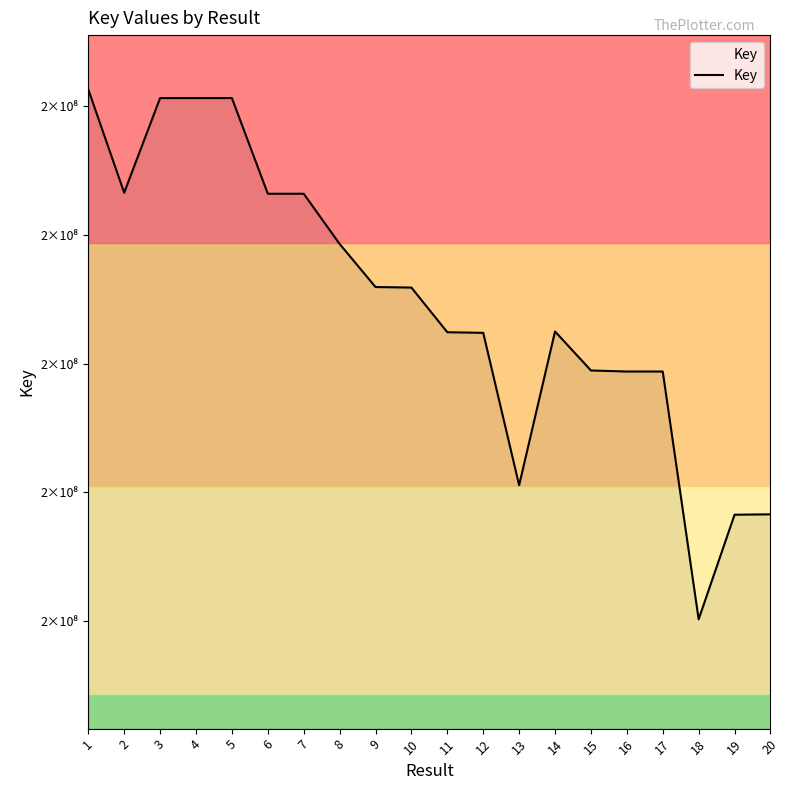

Reading right to left, transcribe all the data shown in this chart.

178270663	178241577	170105868	189381105	189381278	189463585	192495905	180537458	192390327	192437706	195912636	195954021	199307821	203211853	203211812	210654959	210655000	210655041	203290956	211326060